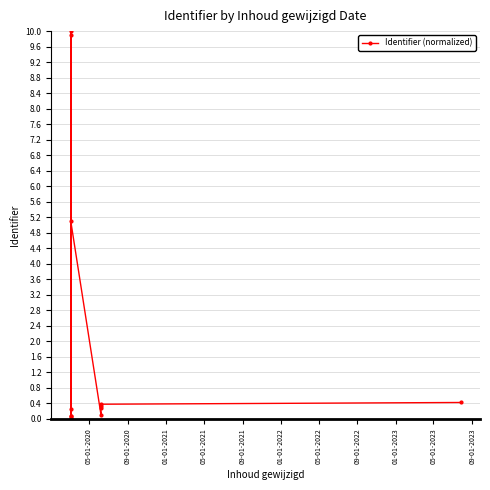

What is the value of the 11th point from the left?

0.3